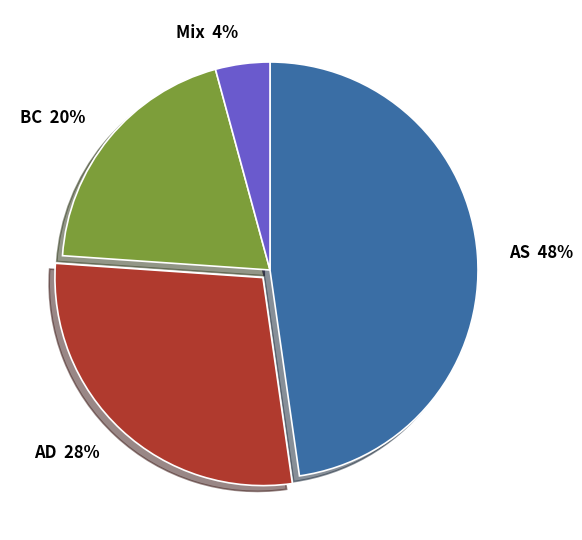

Is BC the majority of the pie?

No